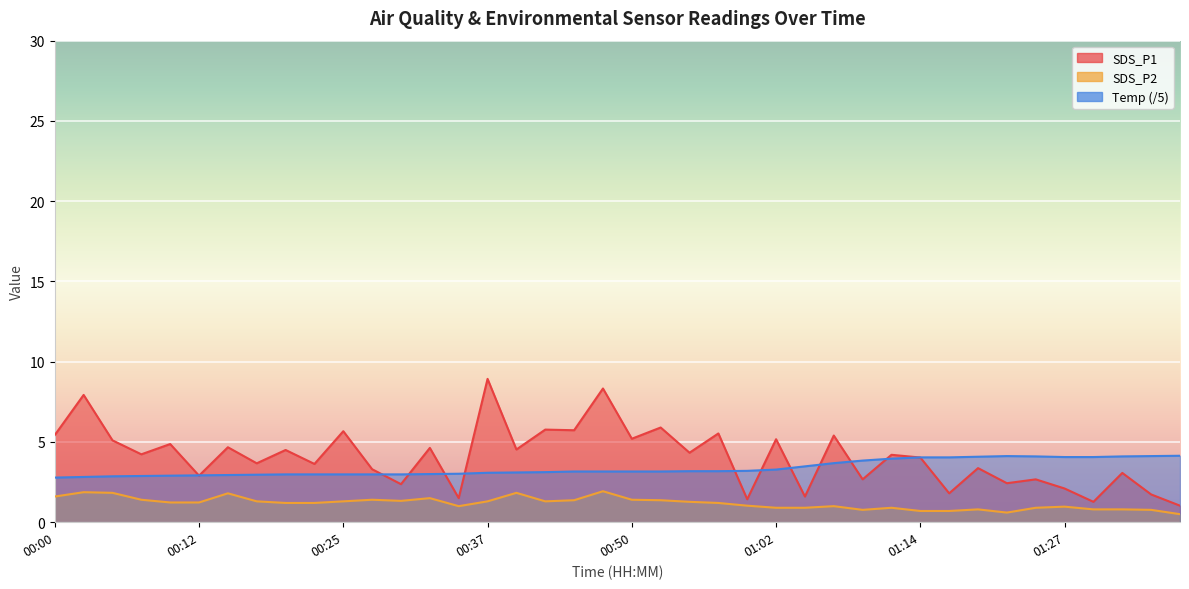

At which category is the sum across all series the highest?

00:47